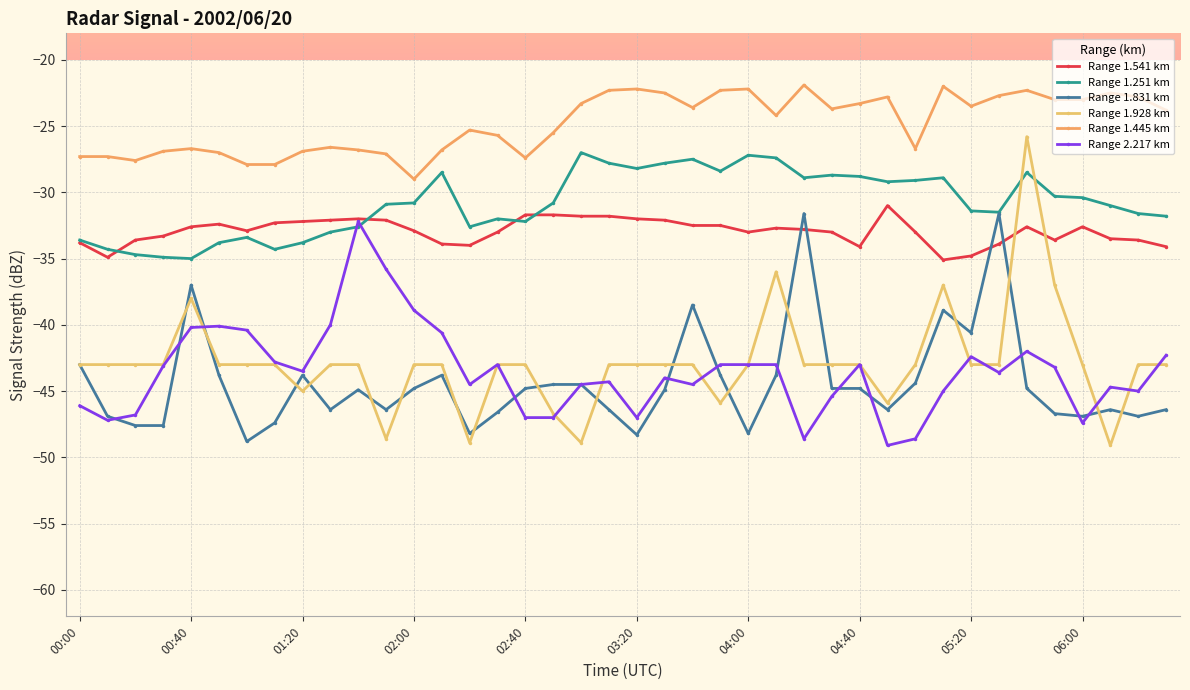

How many data points does each series have?

40